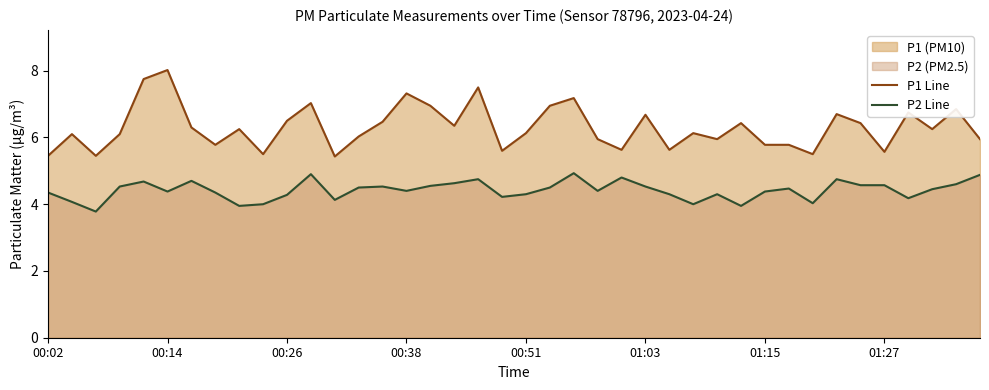

Where is P2 Line nearest to the value 4?

9